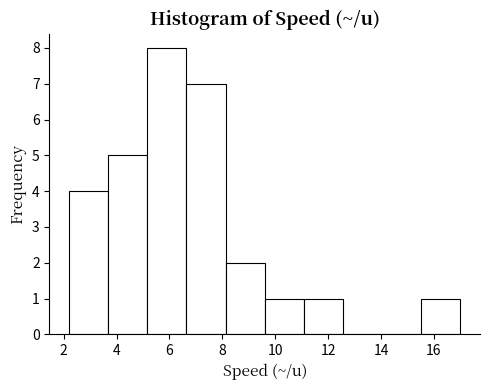

Reading left to right, list every bar in this chart as the range it spans on the x-axis followed by its height. Neither the bar edges nor the heights are printed on the chart, so give them approximately, as read against the axes.

2.20 to 3.68: 4
3.68 to 5.16: 5
5.16 to 6.64: 8
6.64 to 8.12: 7
8.12 to 9.60: 2
9.60 to 11.08: 1
11.08 to 12.56: 1
12.56 to 14.04: 0
14.04 to 15.52: 0
15.52 to 17.00: 1